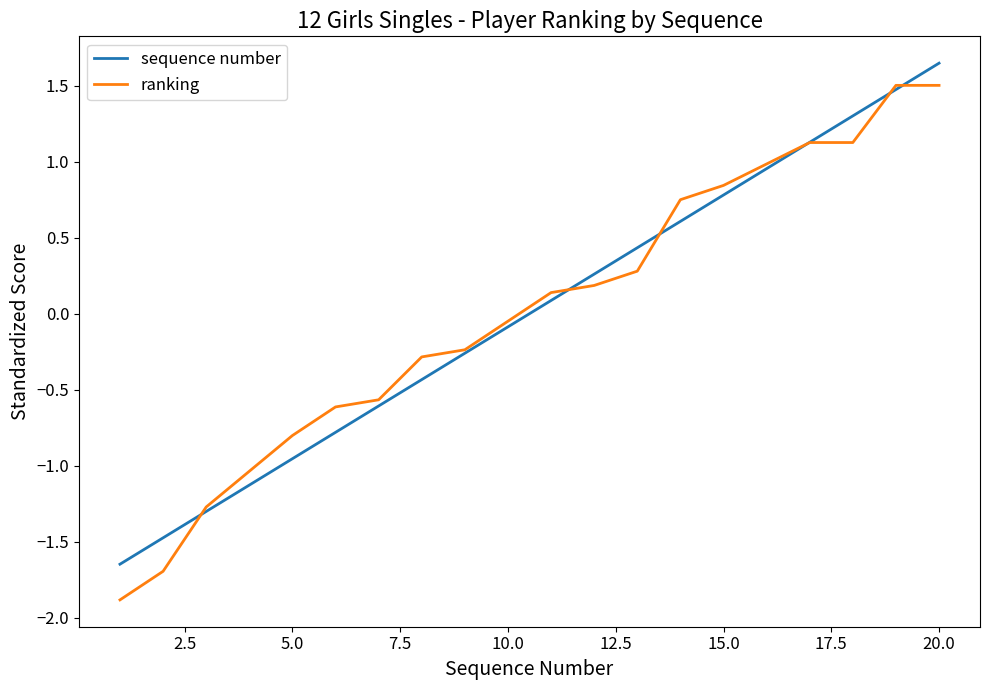

Does the chart have visible grid lines?

No